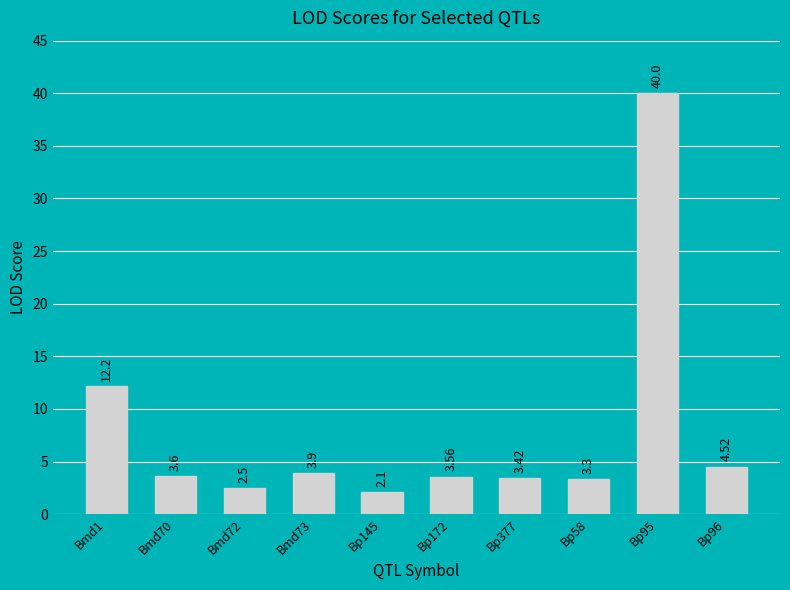

What is the change in value from Bmd70 to Bp58?

-0.3